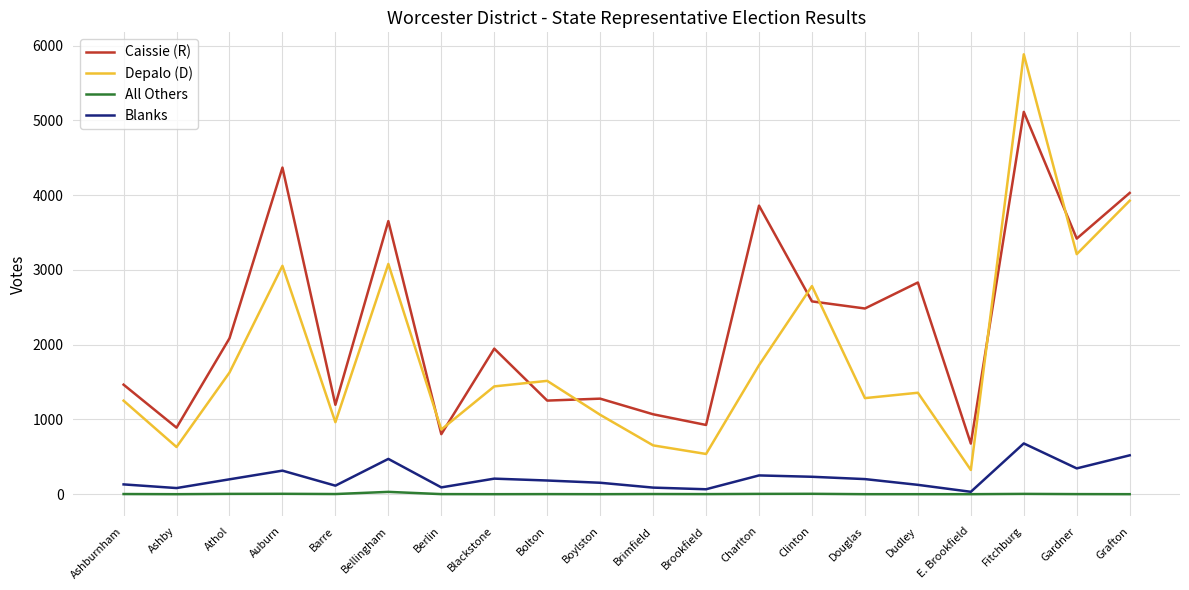

At which category is the sum across all series the highest?

Fitchburg